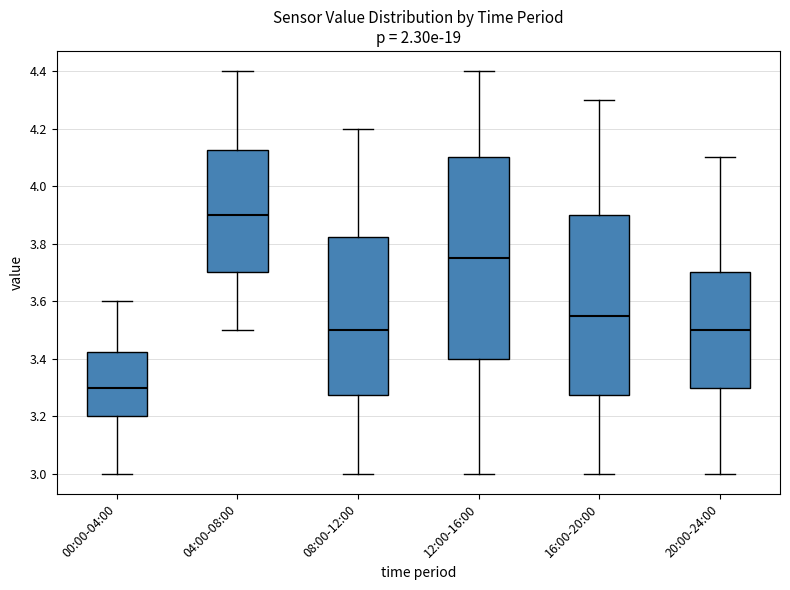

Which box is the tallest, from its lower edge to its upper edge?

12:00-16:00